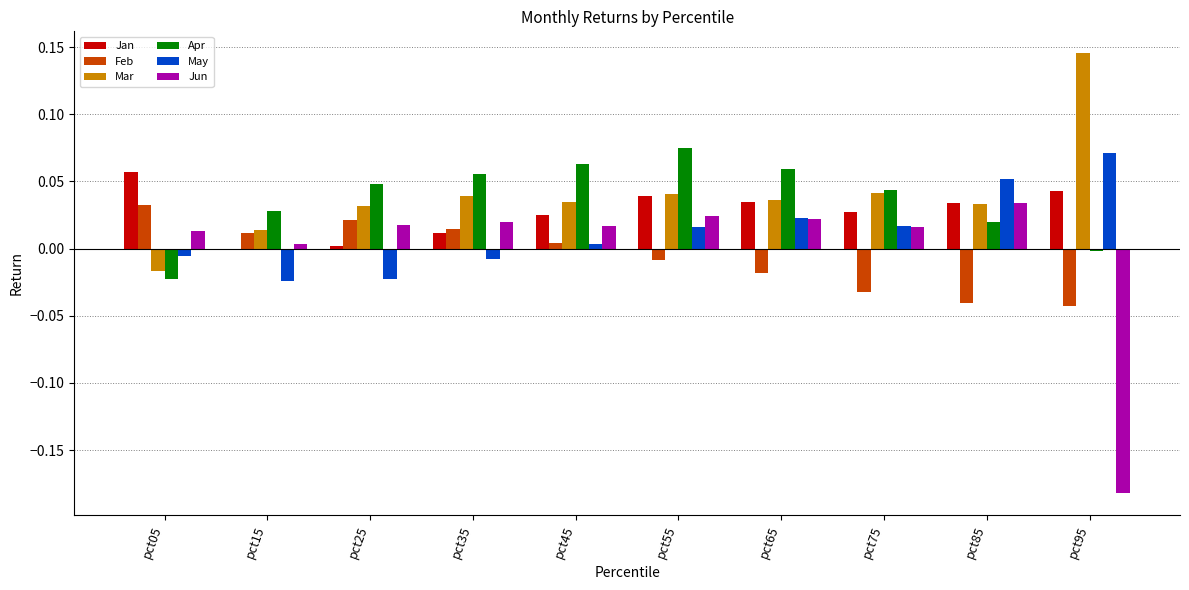

Which series changed the most between pct05 and pct45?

Apr